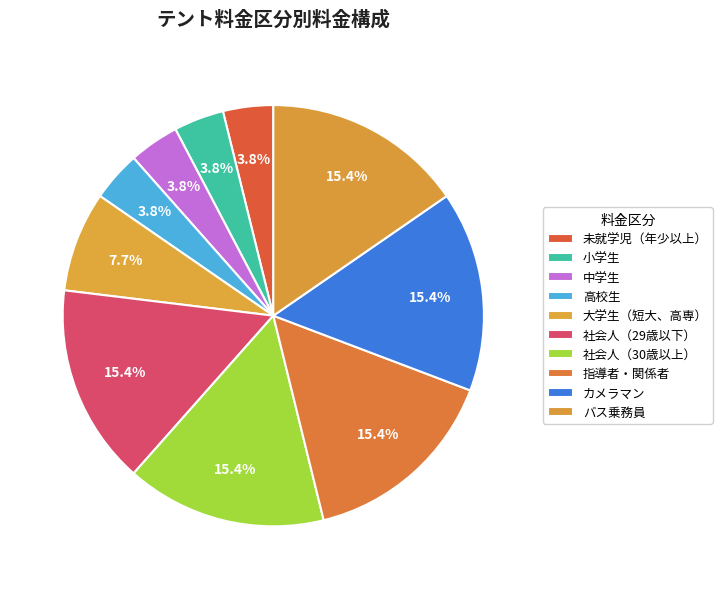

Is there any slice that represents more than half of the pie?

No